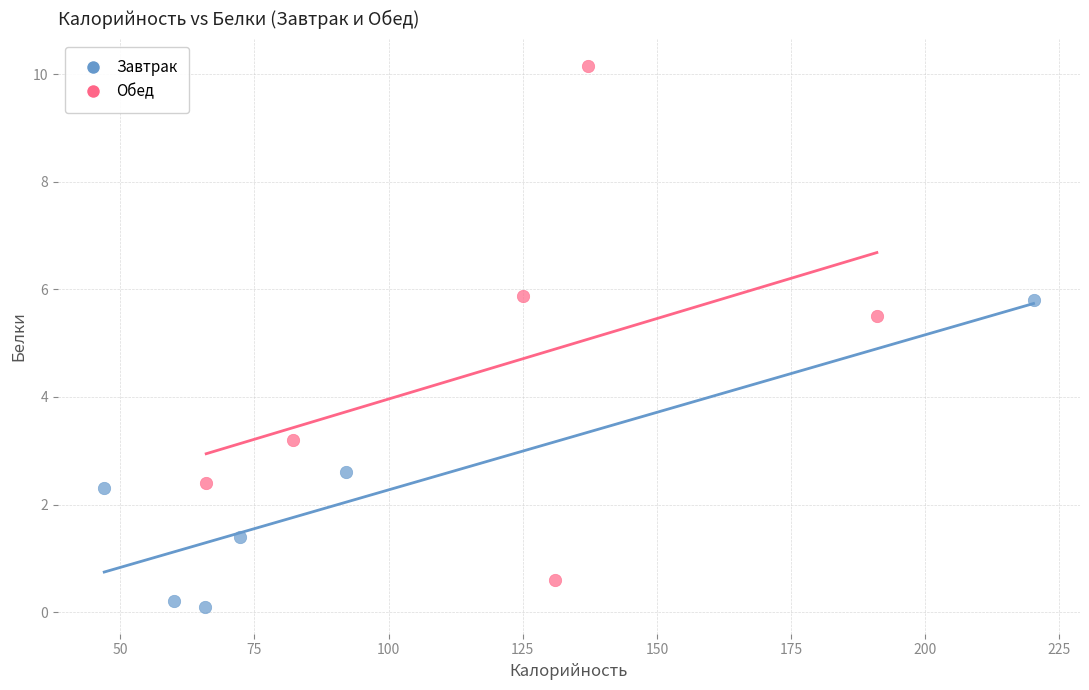

Which series contains the lowest Y value?

Завтрак